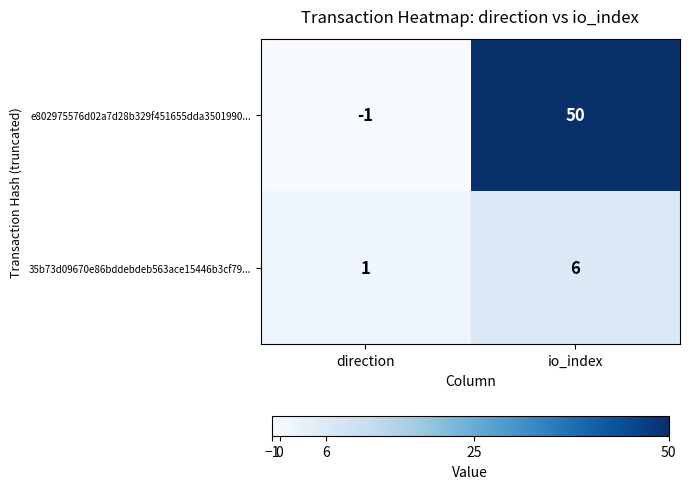

True or false: 35b73d09670e86bddebdeb563ace15446b3cf79... has a value of 6 at io_index.

True